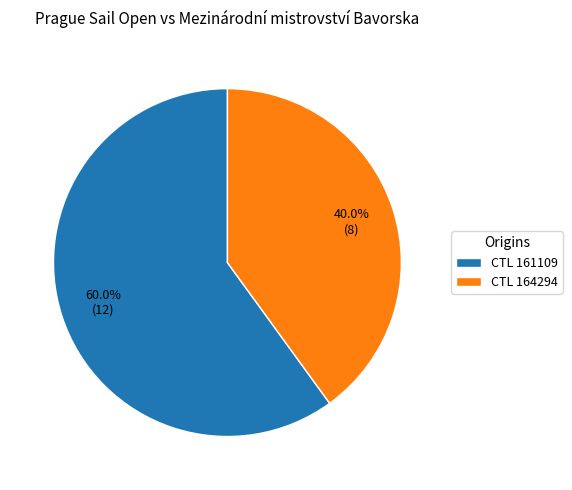

Do CTL 161109 and CTL 164294 together represent more than half of the pie?

Yes